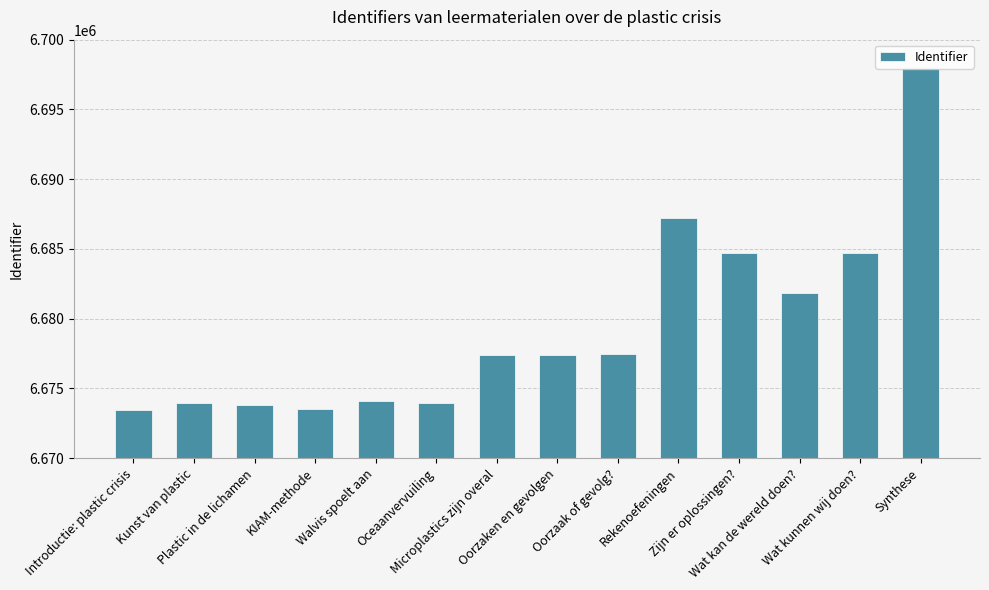

Does the chart contain stacked bars?

No